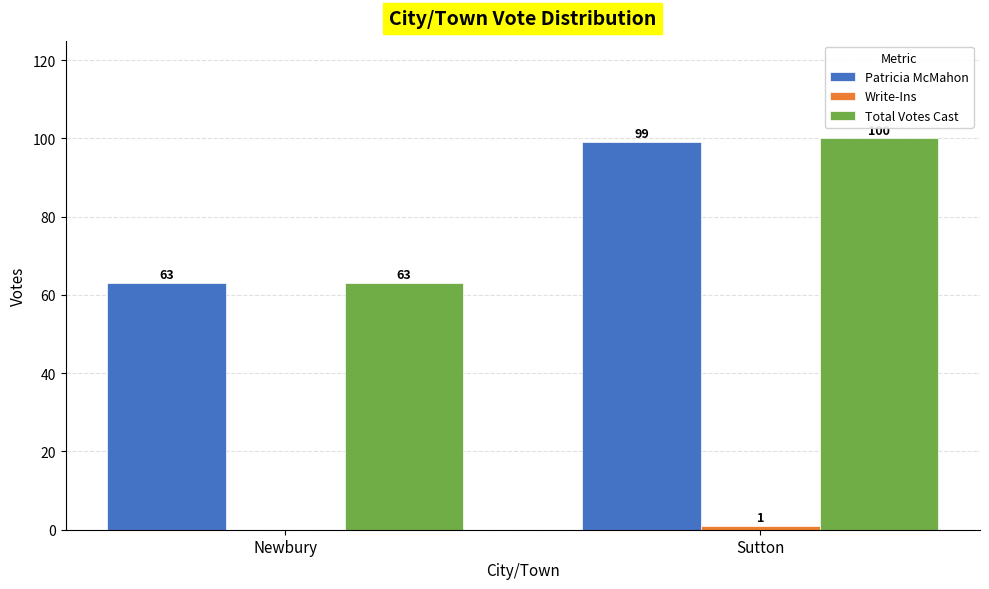

Between Newbury and Sutton, which series saw the biggest shift?

Total Votes Cast